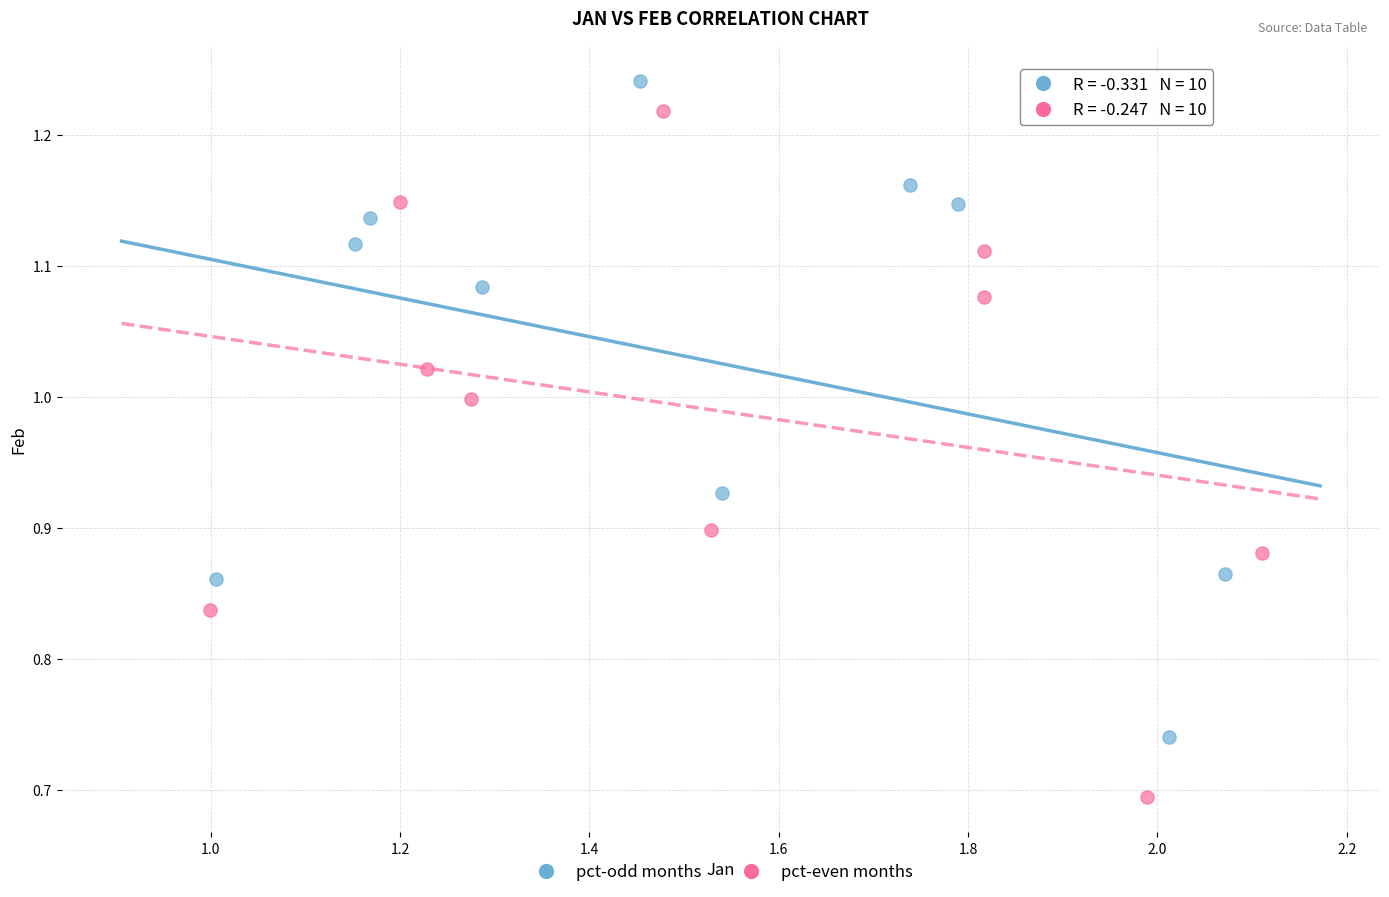

Which series reaches the minimum Y coordinate?

pct-even months